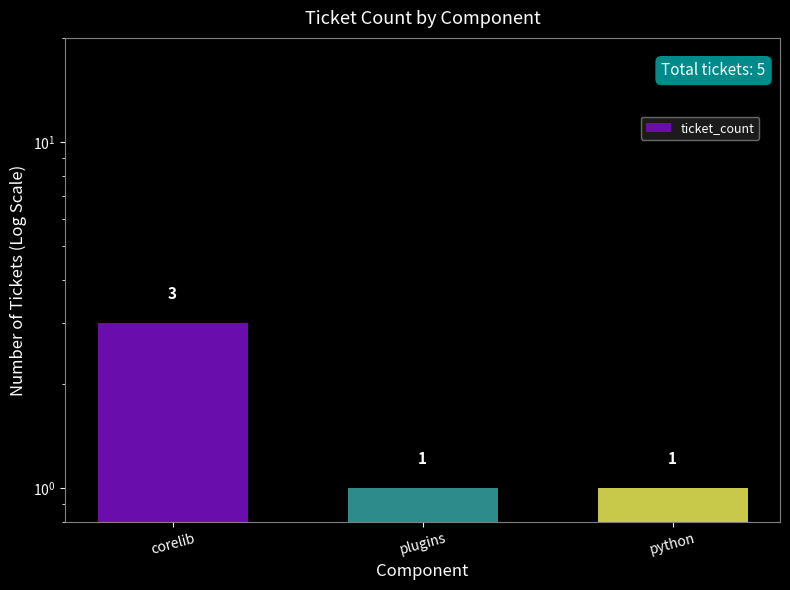

What is the difference between the maximum and minimum values?

2